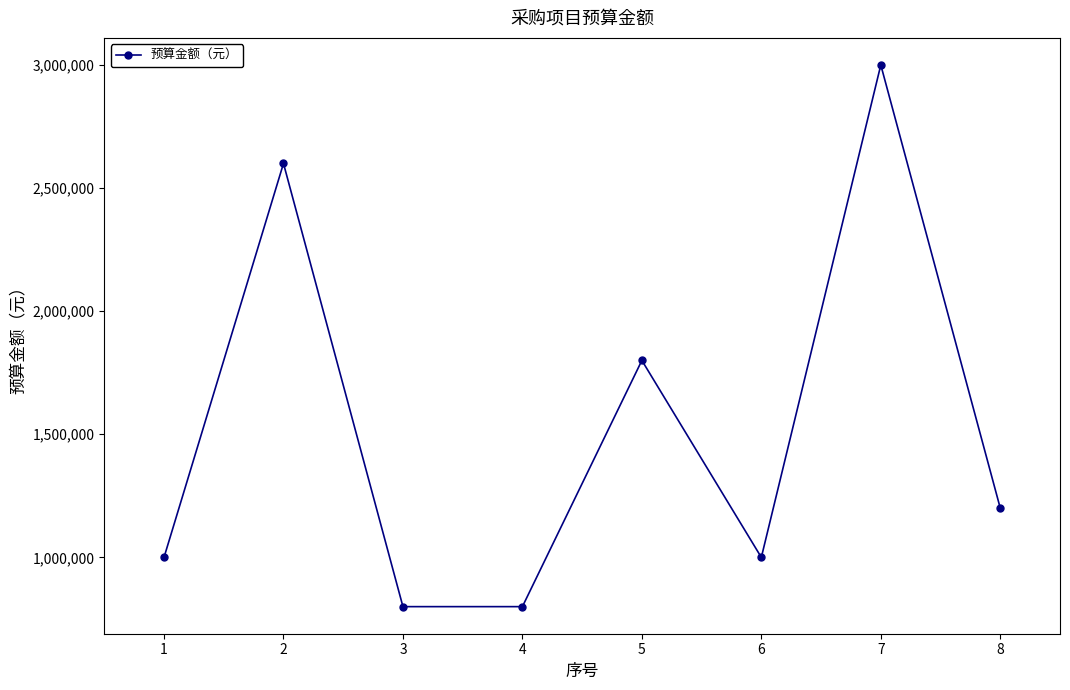

What is the change in value from 4 to 5?

+1000000